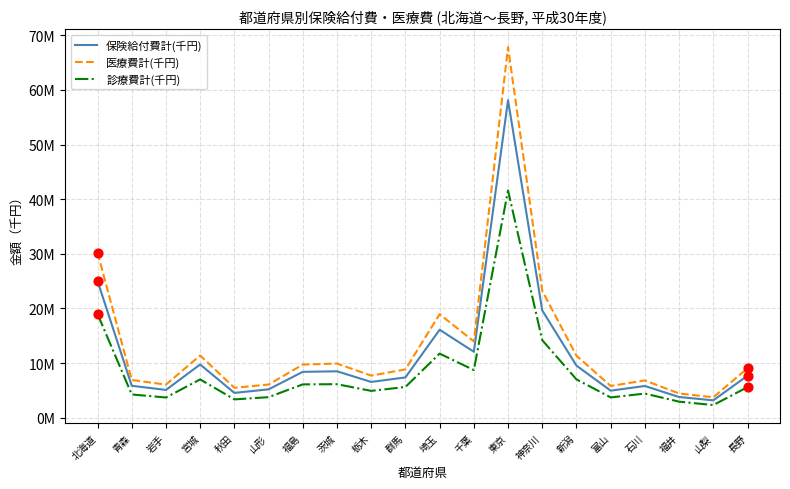

At how many categories does at least one series exceed 11946481?

5